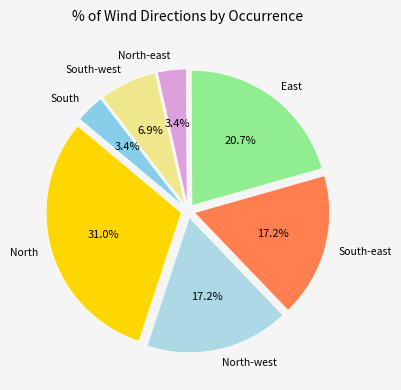

What portion of the pie excludes South?

96.6%